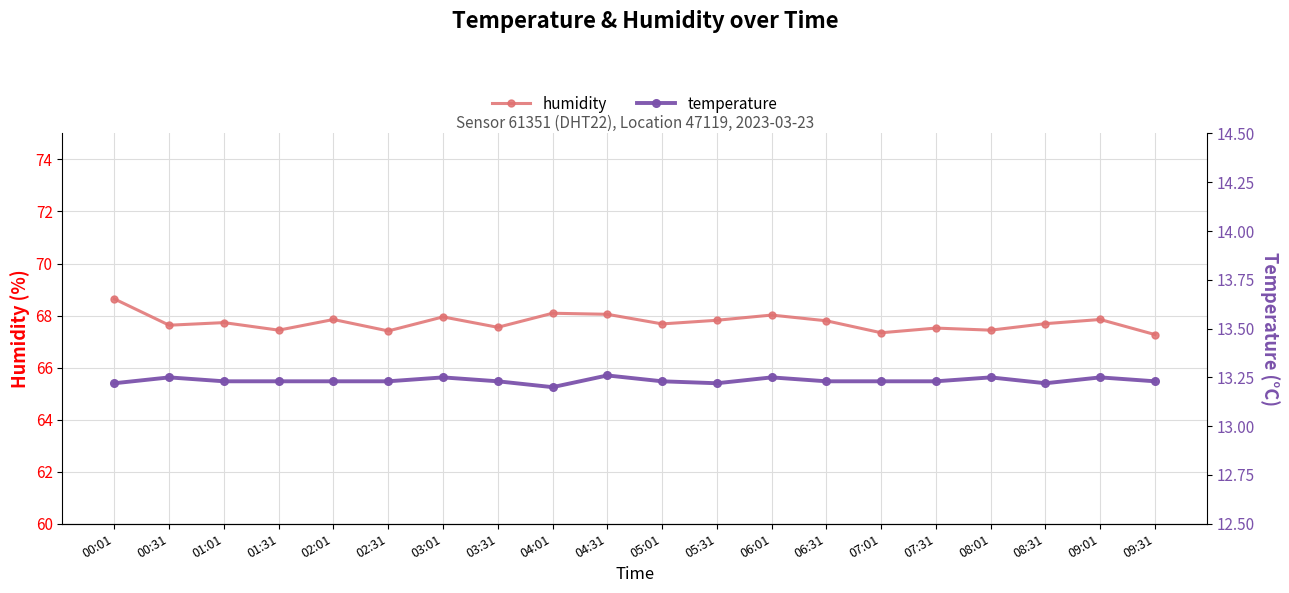

Which series has the widest spread of values?

humidity